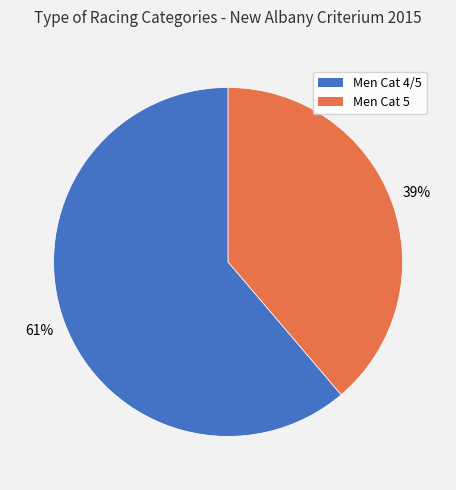

Which category has the biggest portion of the pie?

Men Cat 4/5